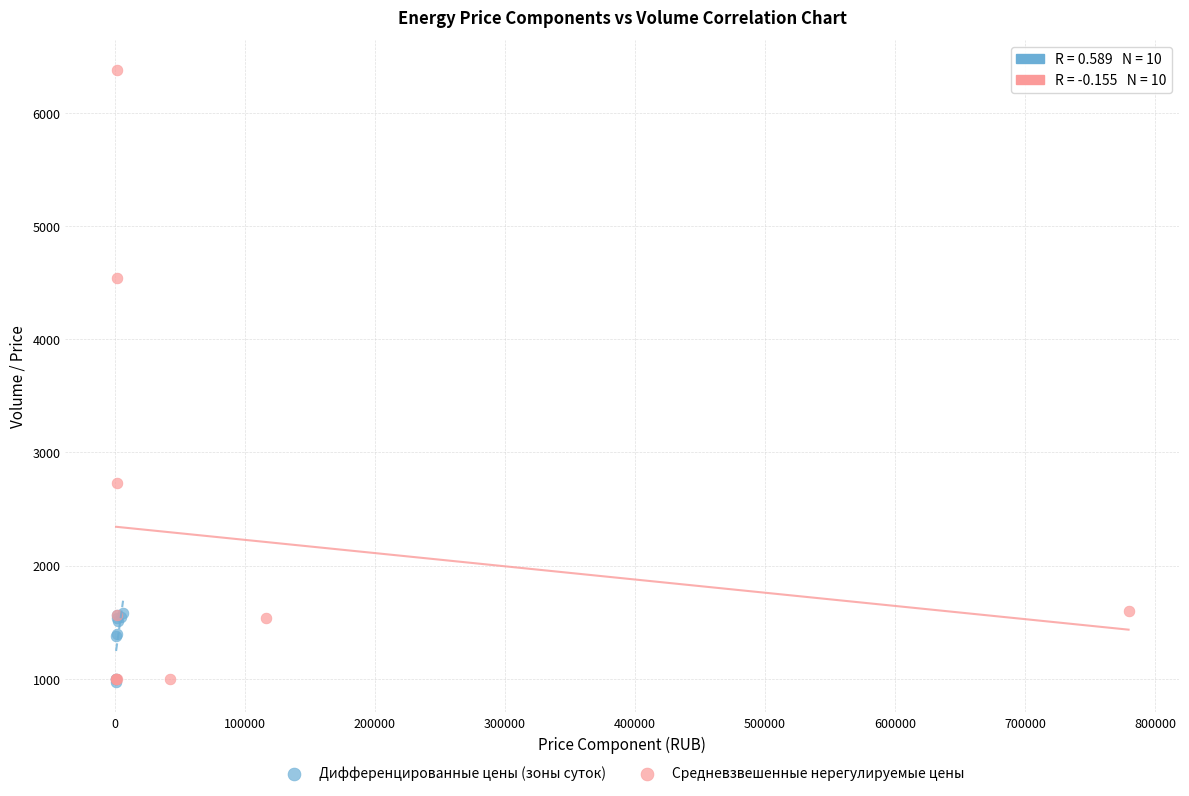

What are all the series names shown in the legend?

Дифференцированные цены (зоны суток), Средневзвешенные нерегулируемые цены